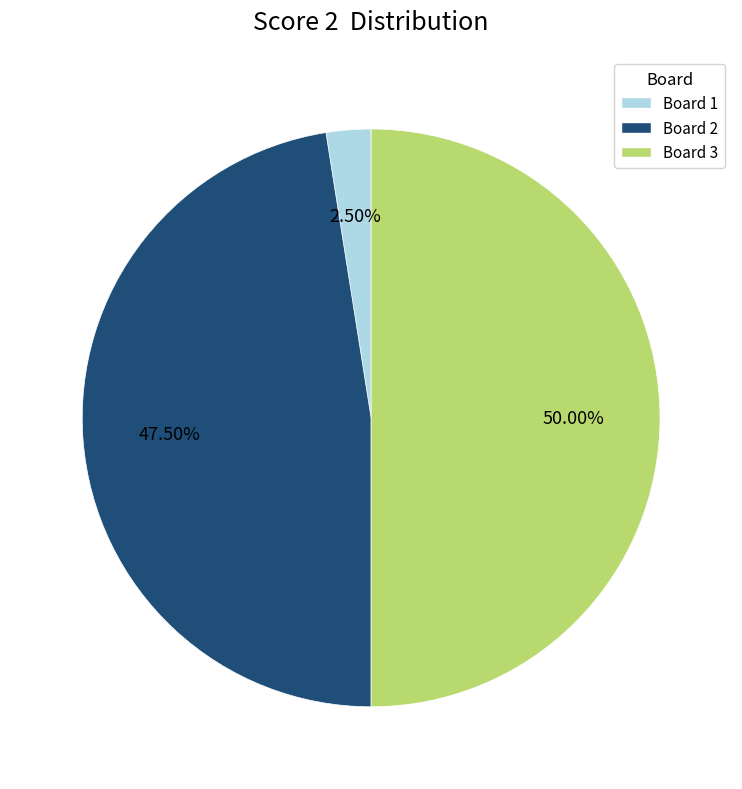

How many slices are in this pie chart?

3